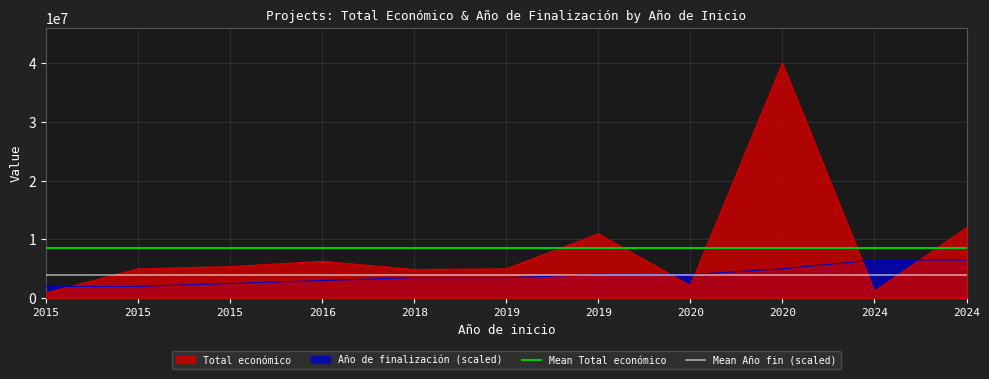

True or false: Mean Total económico has a value of 4417140.5 at 2015.

False